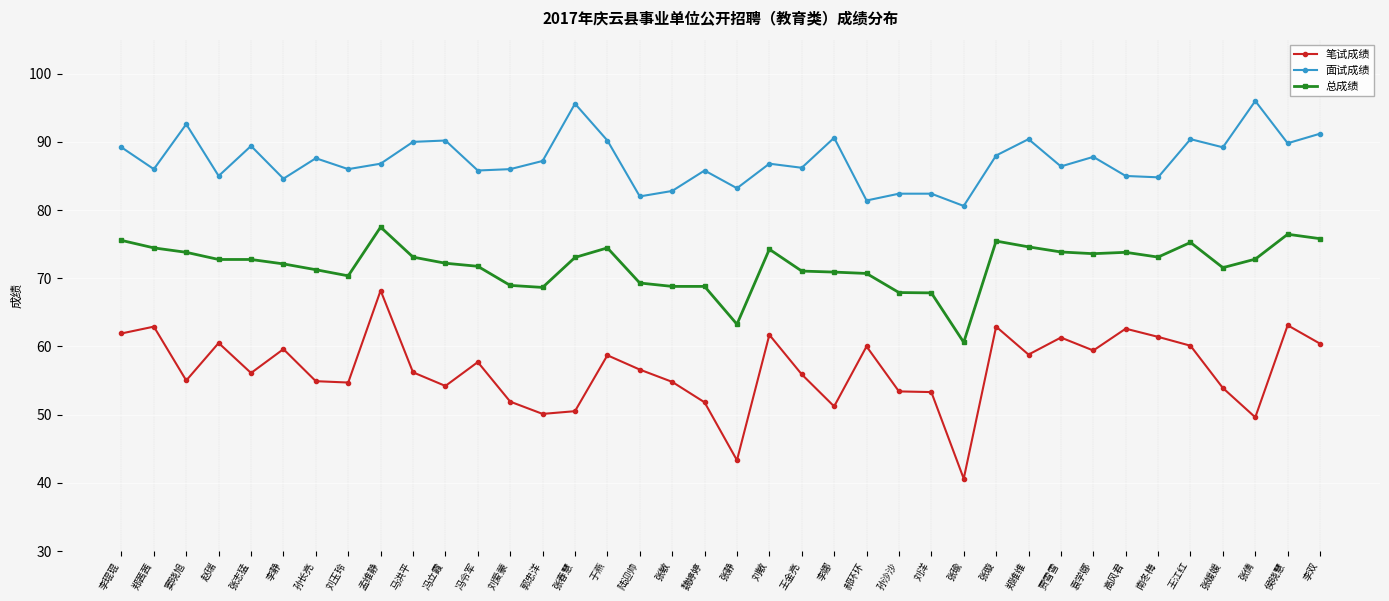

What are all the series names shown in the legend?

笔试成绩, 面试成绩, 总成绩